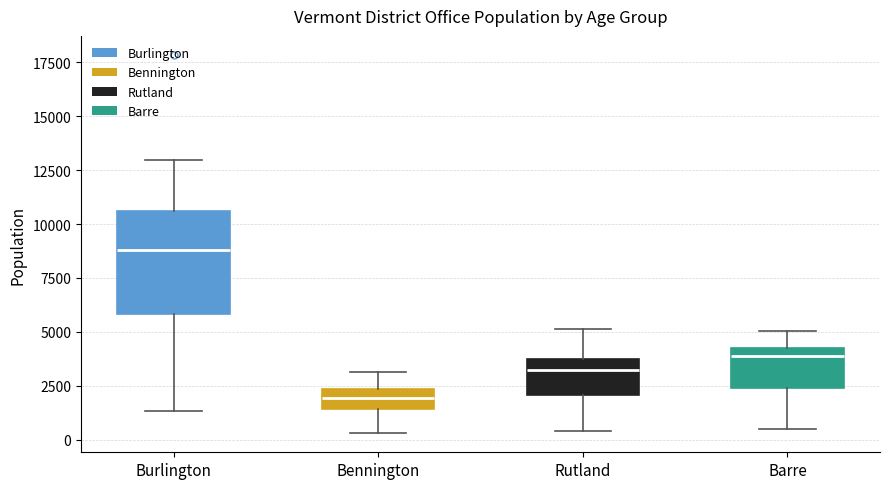

Reading left to right, transcribe this box plot: for each box, give where its median line is, the range the box spans, and where its two whiskers end, as read against the y-axis. The values are not printed on the chart, so give them approximately, as read against the axis.

Burlington: median 9000, box 6000 to 10500, whiskers 1500 to 13000
Bennington: median 2000, box 1500 to 2500, whiskers 500 to 3000
Rutland: median 3000, box 2000 to 3500, whiskers 500 to 5000
Barre: median 4000 (just below the box's upper edge), box 2500 to 4000, whiskers 500 to 5000